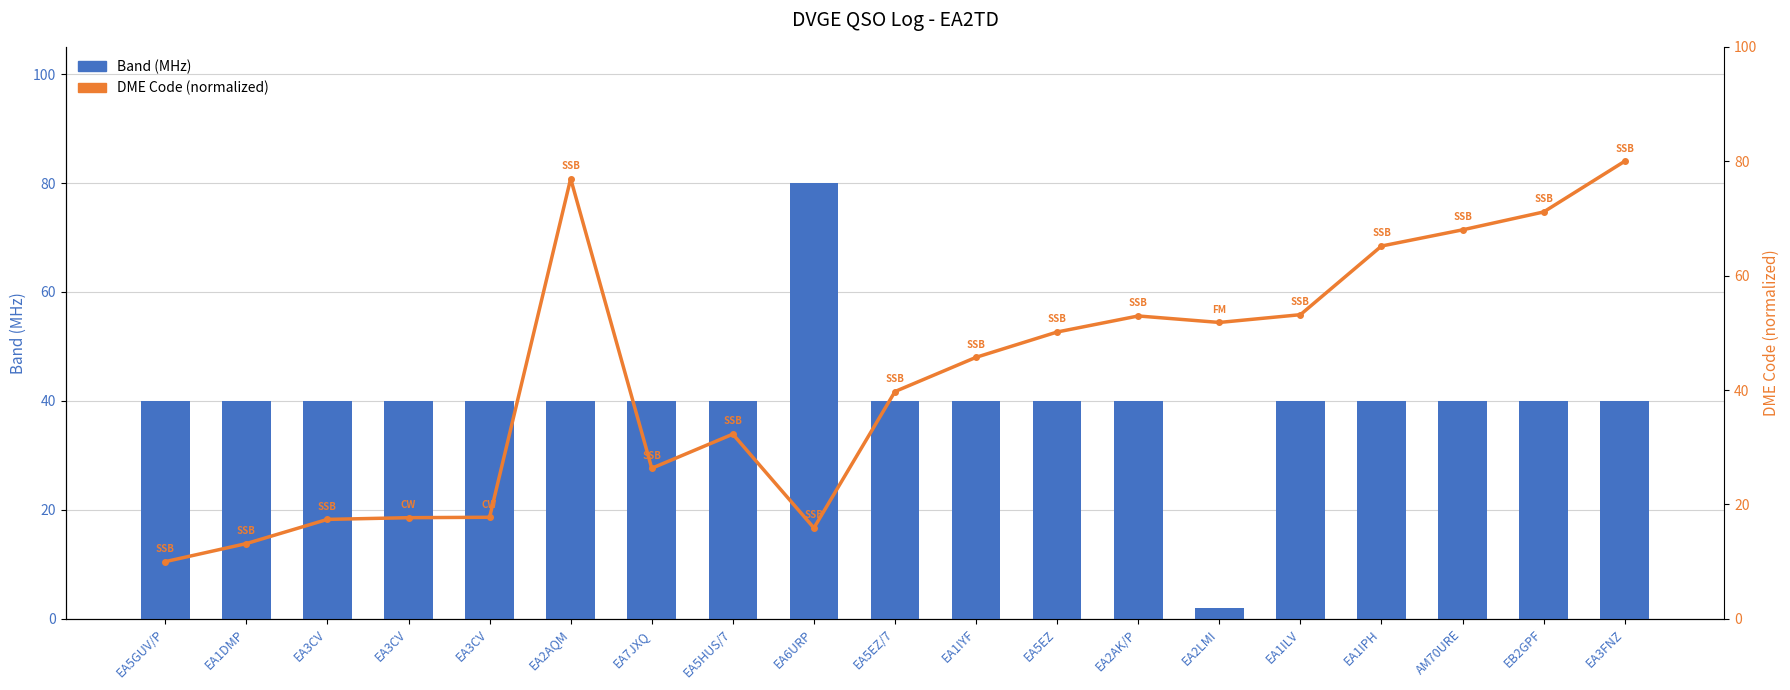

What are all the series names shown in the legend?

Band (MHz), DME Code (normalized)